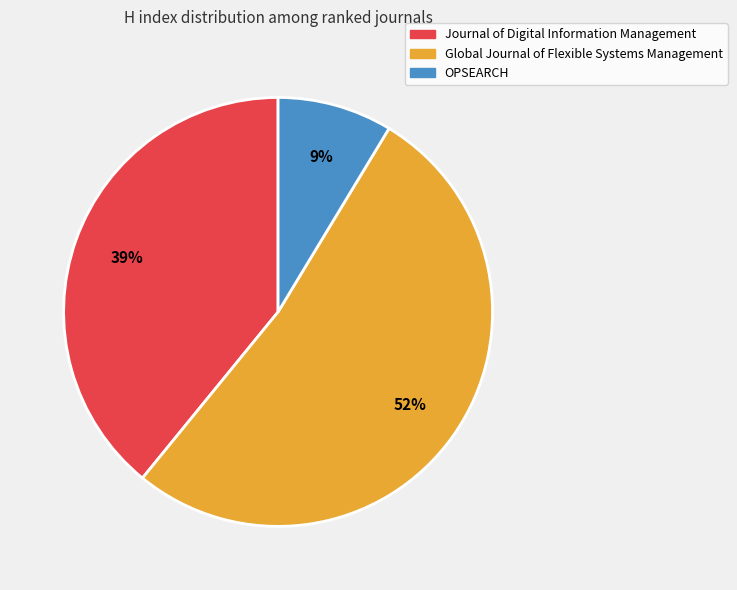

The OPSEARCH slice represents 9% of the pie. True or false?

True